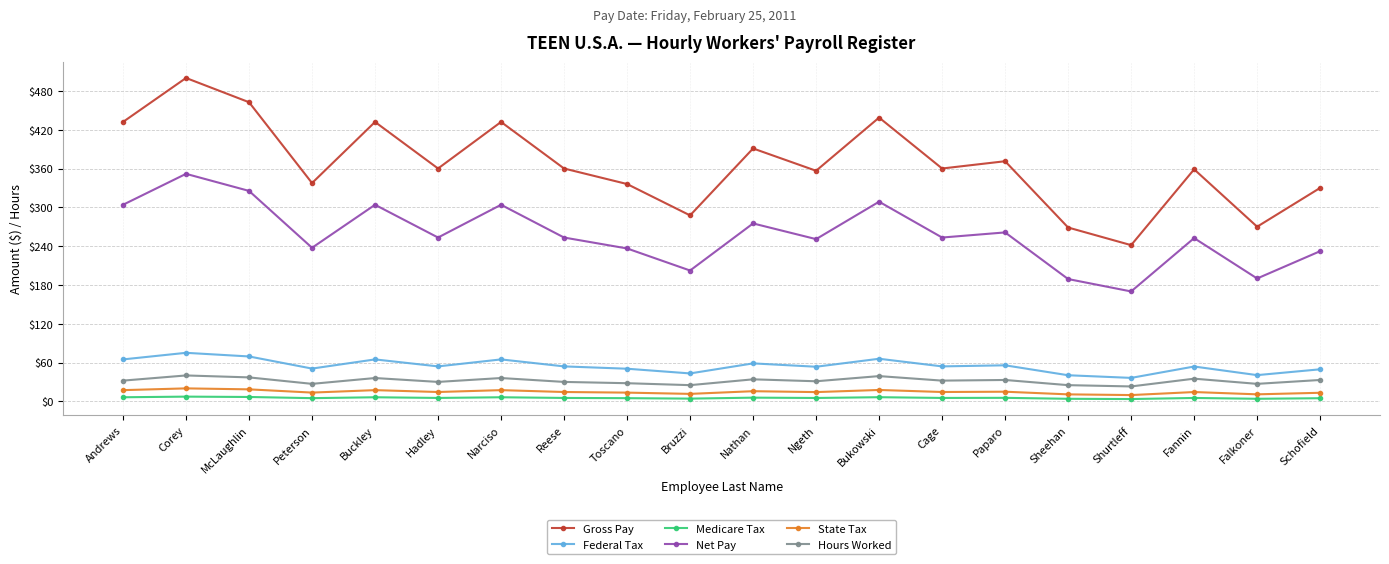

True or false: Federal Tax and Net Pay cross at least once.

False